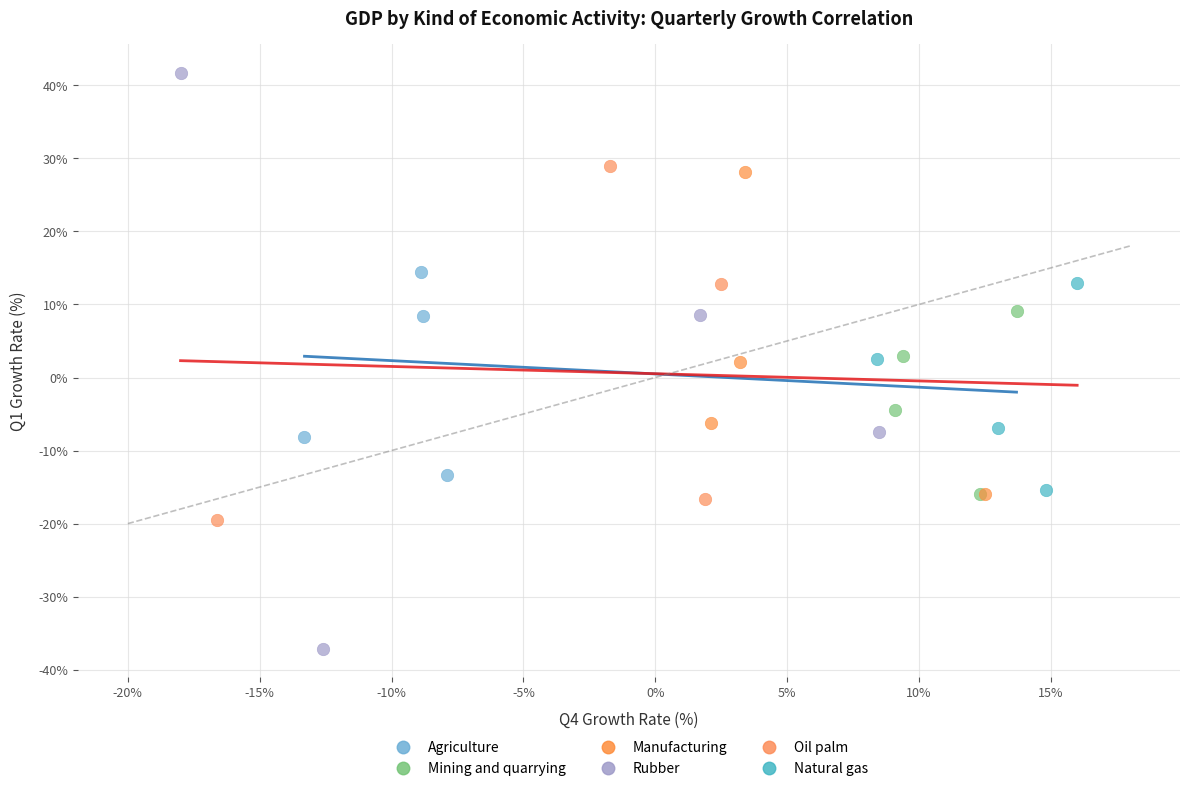

Which series reaches the minimum Y coordinate?

Rubber